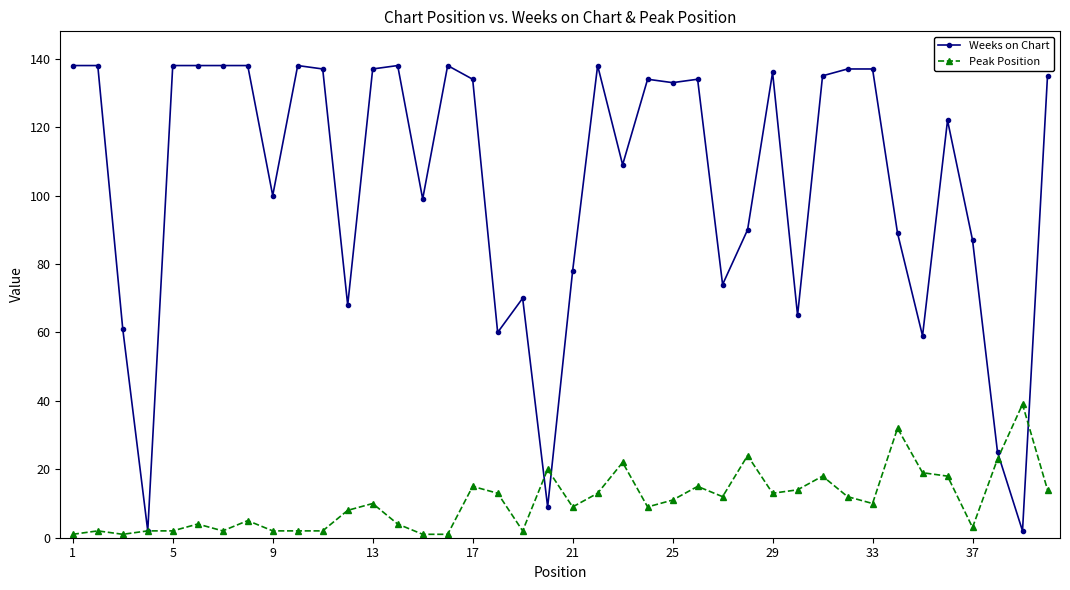

Which series has the largest total across all categories?

Weeks on Chart